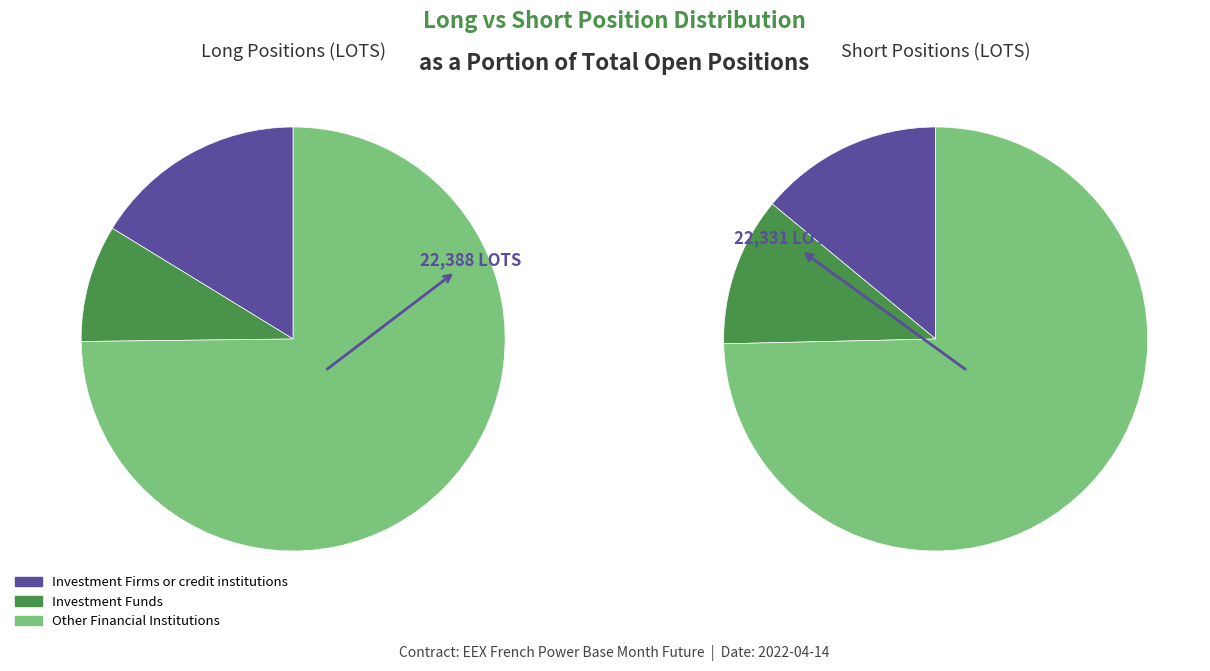

Which category has the biggest portion of the pie?

Other Financial Institutions